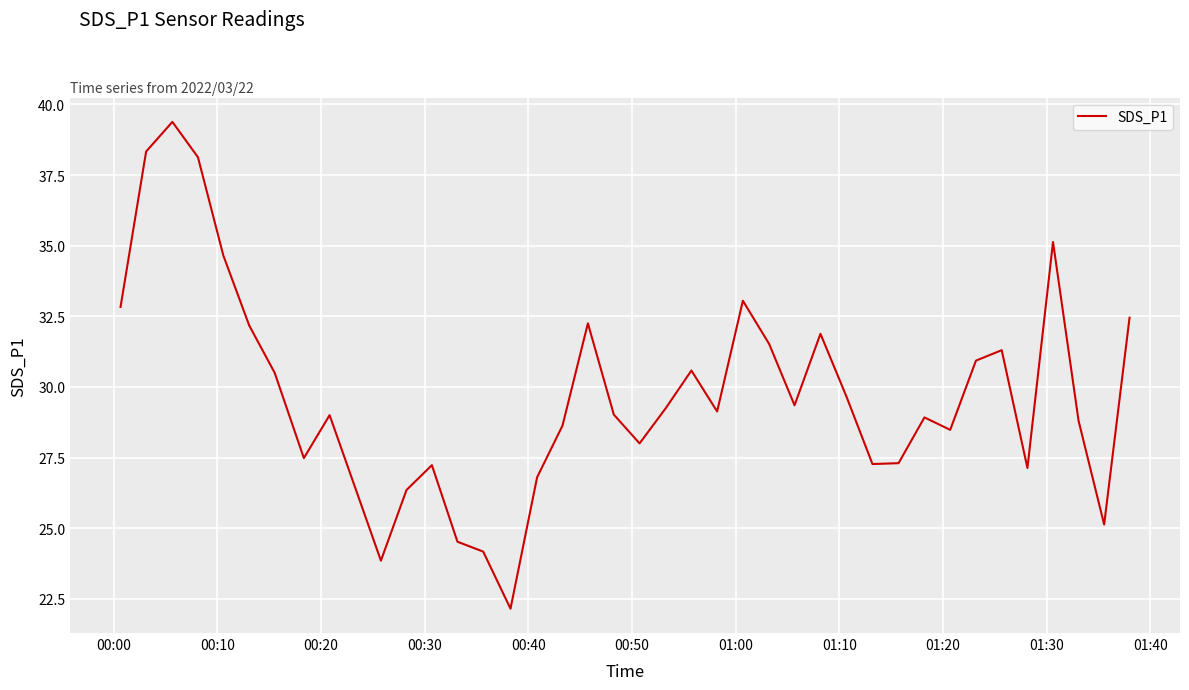

What is the greatest value displayed?

39.4